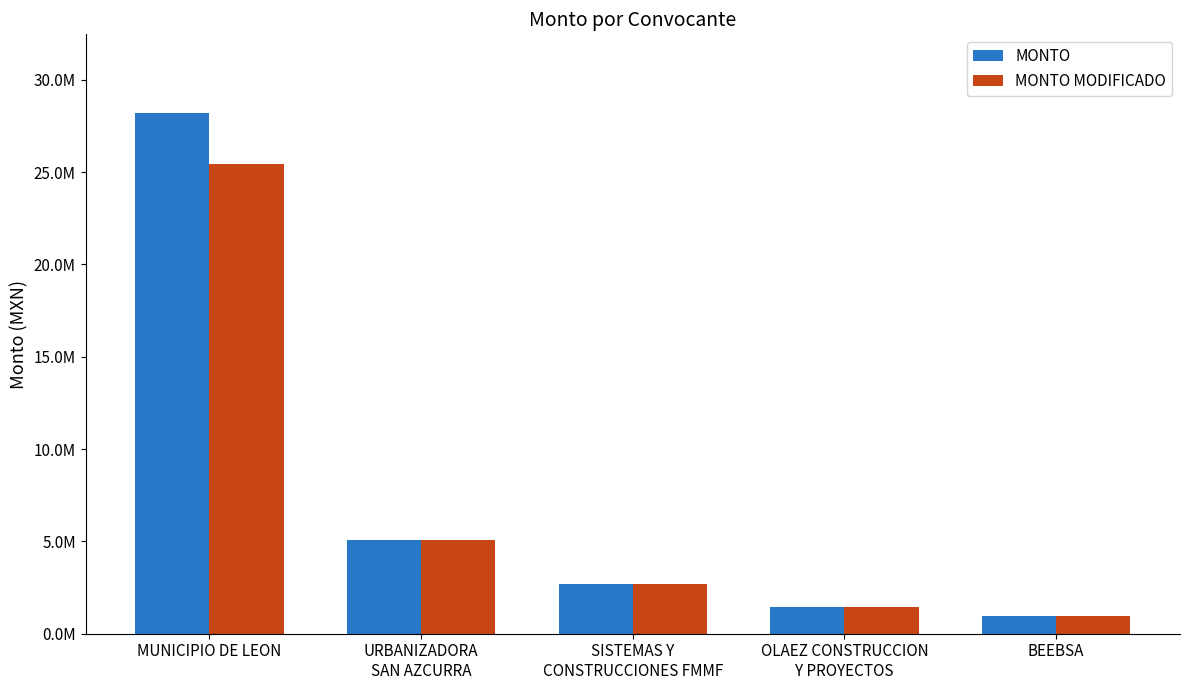

Does the chart contain any negative values?

No